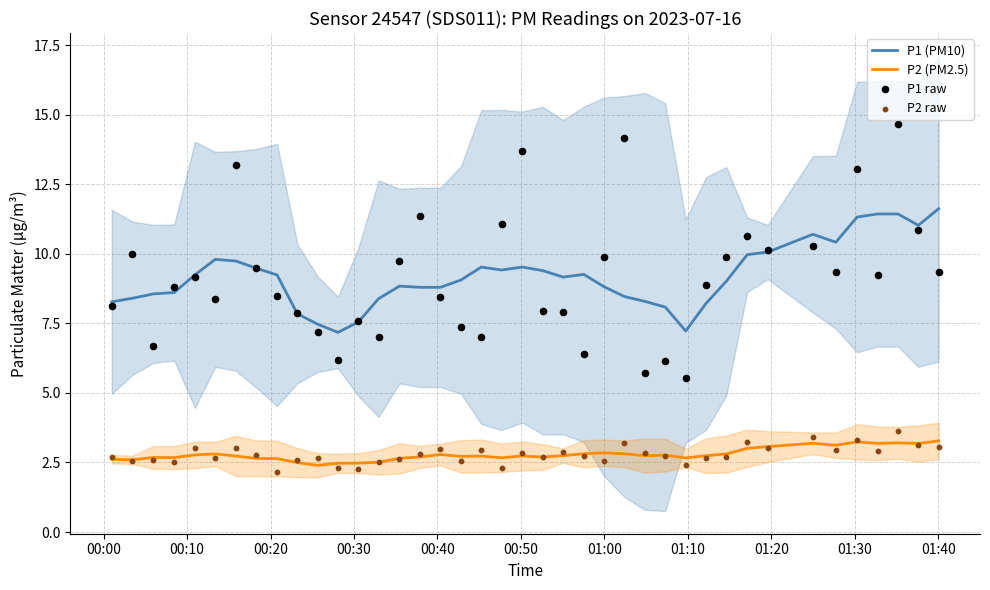

Which series reaches the maximum Y coordinate?

P1 raw